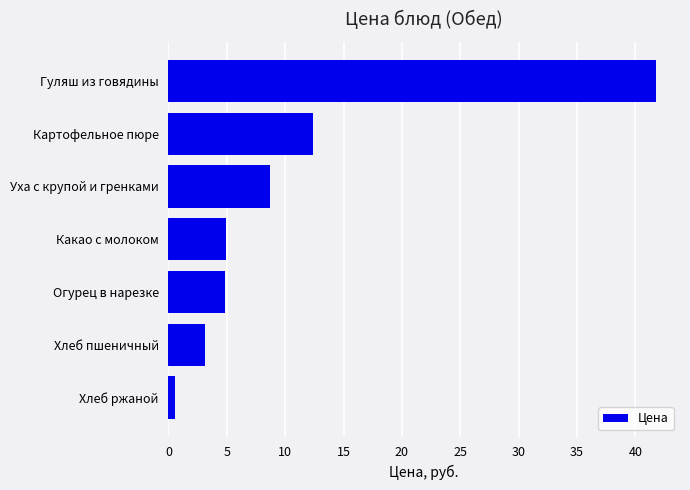

The chart shows a value of 4.8 at Огурец в нарезке. True or false?

True